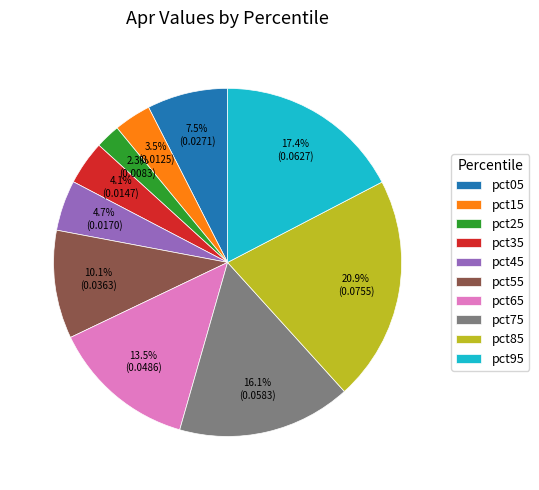

Does any single category account for the majority?

No